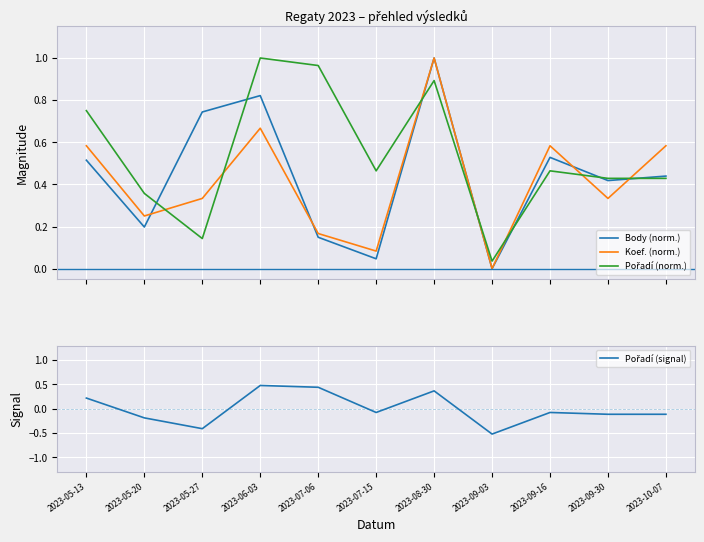

What is the value of the Koef. (norm.) point at the 1st from the left?

0.6